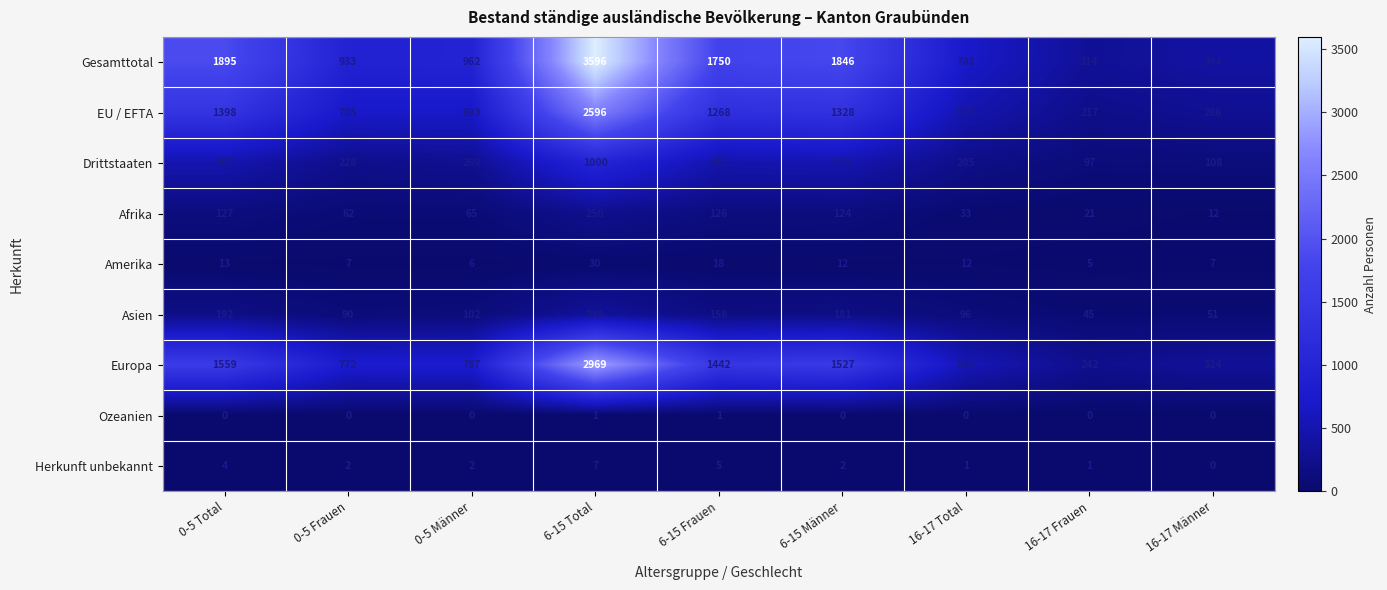

Is it true that EU / EFTA equals 335 at 16-17 Frauen?

False